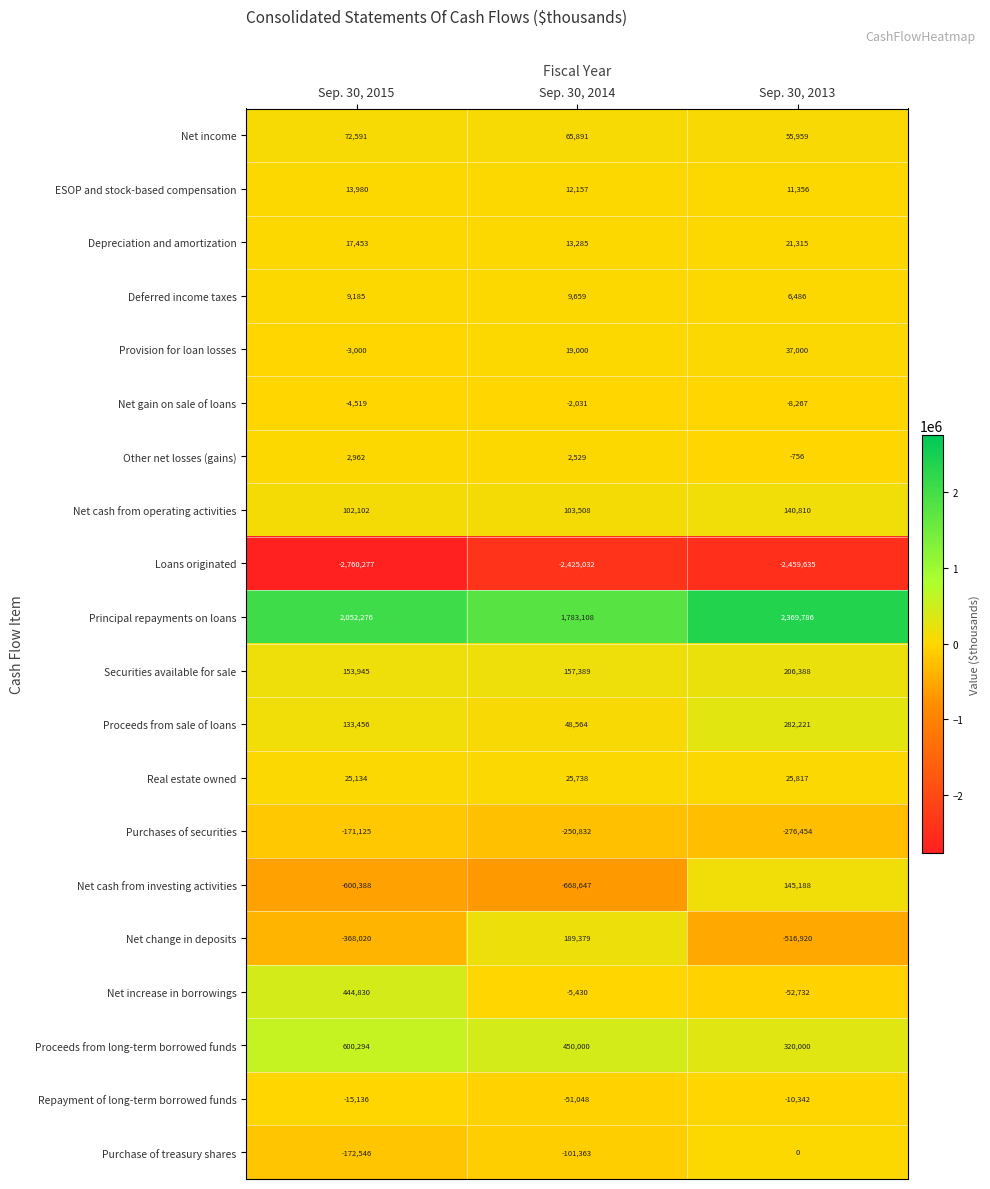

At which category is the sum across all series the highest?

Sep. 30, 2013